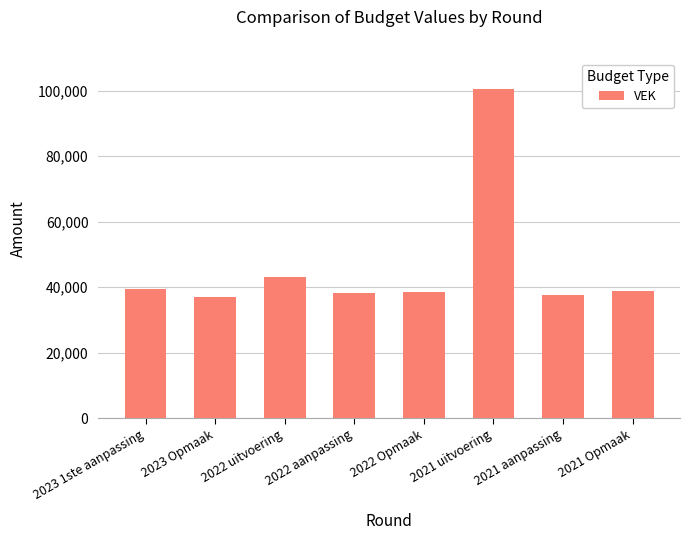

What is the sum of the values at 2021 aanpassing and 2021 uitvoering?

137941